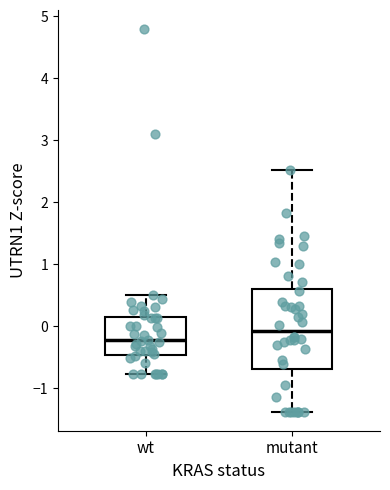

Where does the median line of the box for mutant sit on the y-axis? The values are not printed on the chart, so give them approximately, as read against the axis.

-0.1